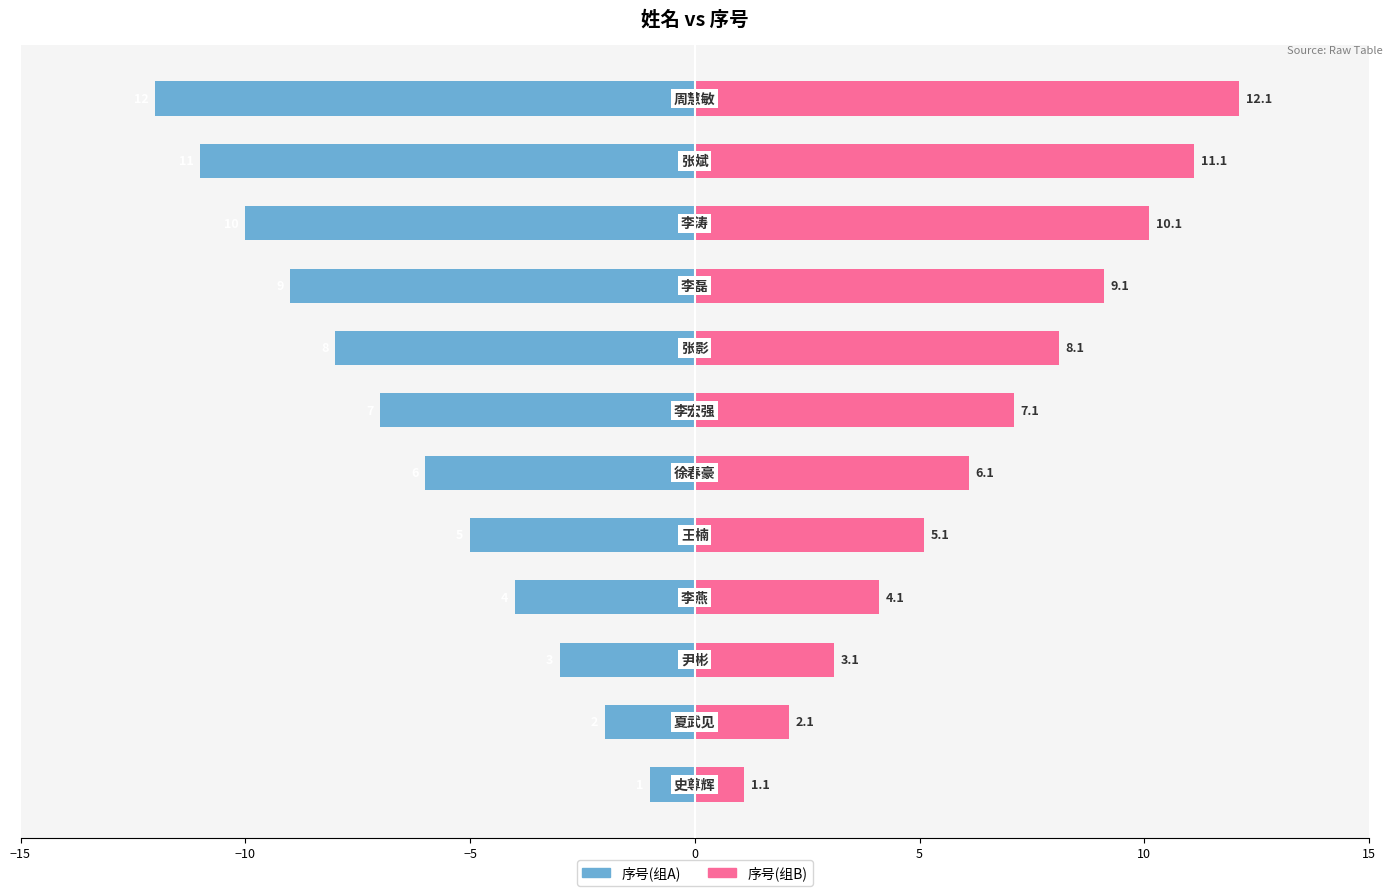

Is the value of 序号(组A) at 9 greater than the value of 序号(组B) at 10?

No